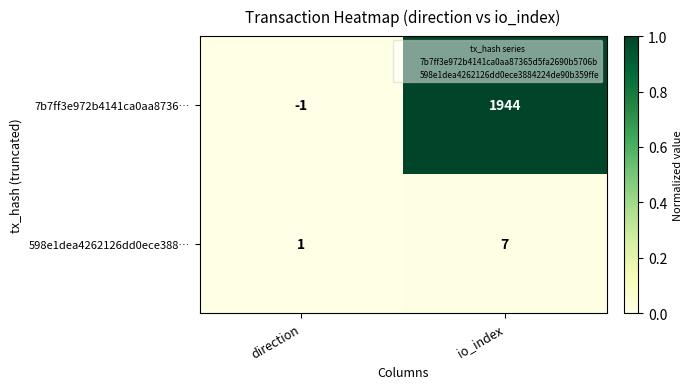

Reading left to right, transcribe all the data shown in this chart.

7b7ff3e972b4141ca0aa8736…: direction=-1	io_index=1944
598e1dea4262126dd0ece388…: direction=1	io_index=7